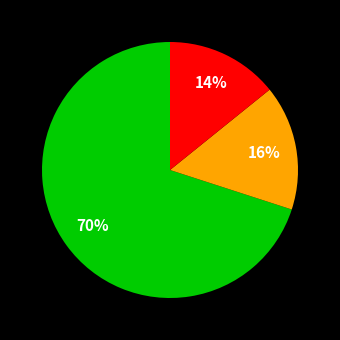

Count the number of slices in the pie.

3